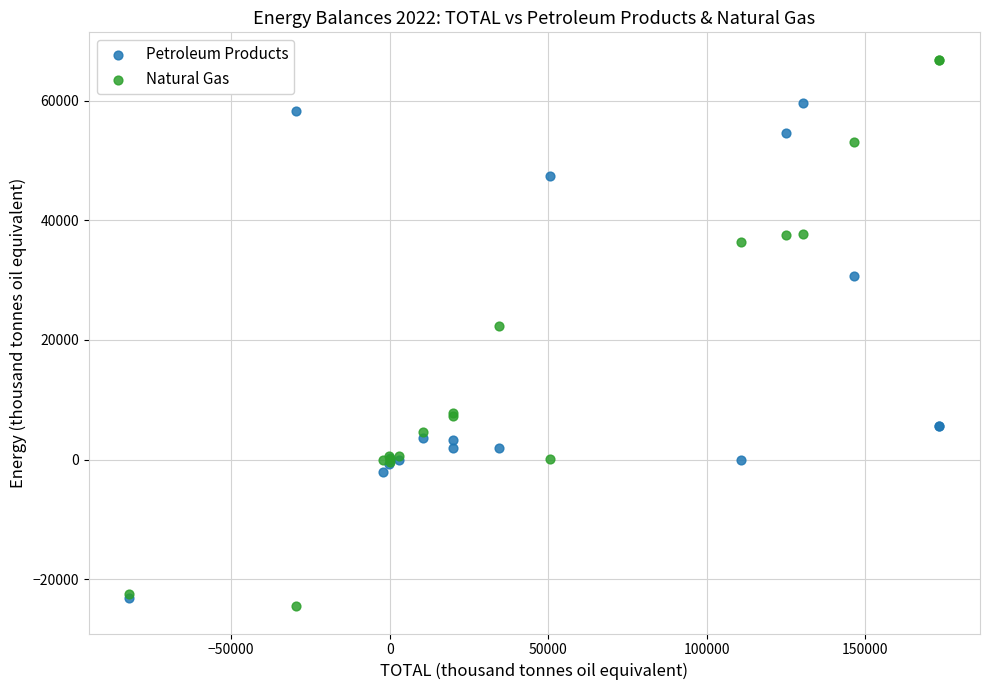

In the Natural Gas series, what Y value is closest to 21179?

22321.6